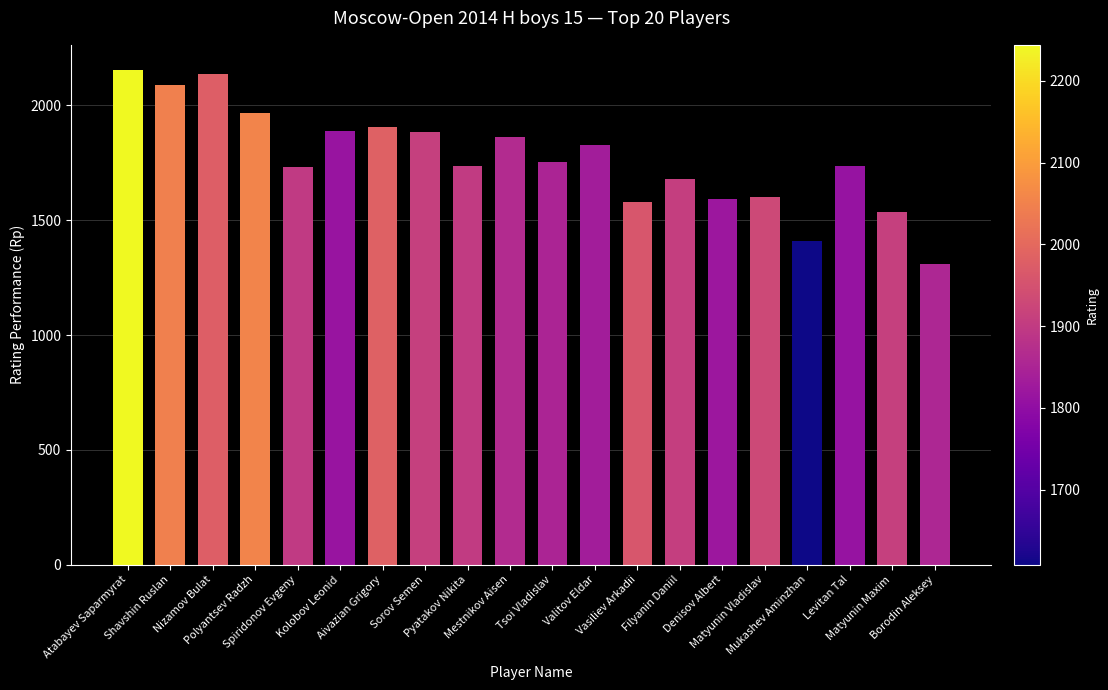

What is the value of the 16th bar from the left?

1603